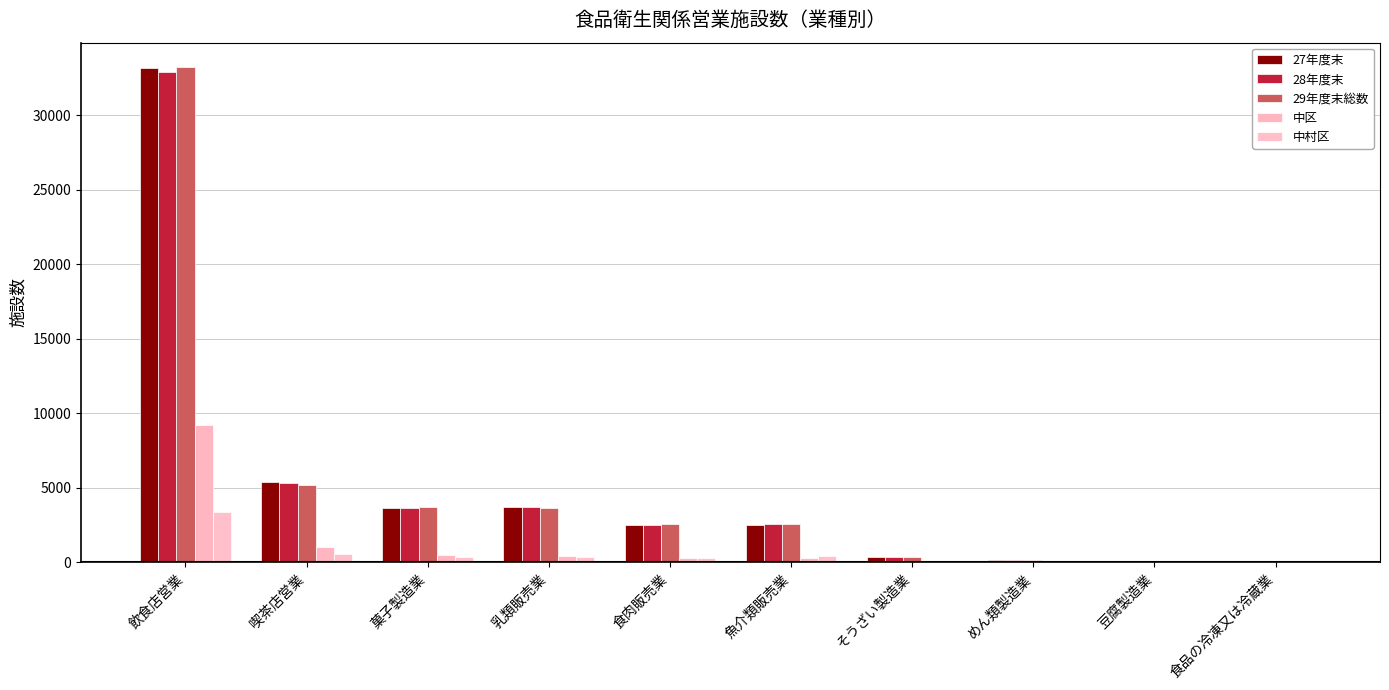

What is the minimum value shown in the chart?

1